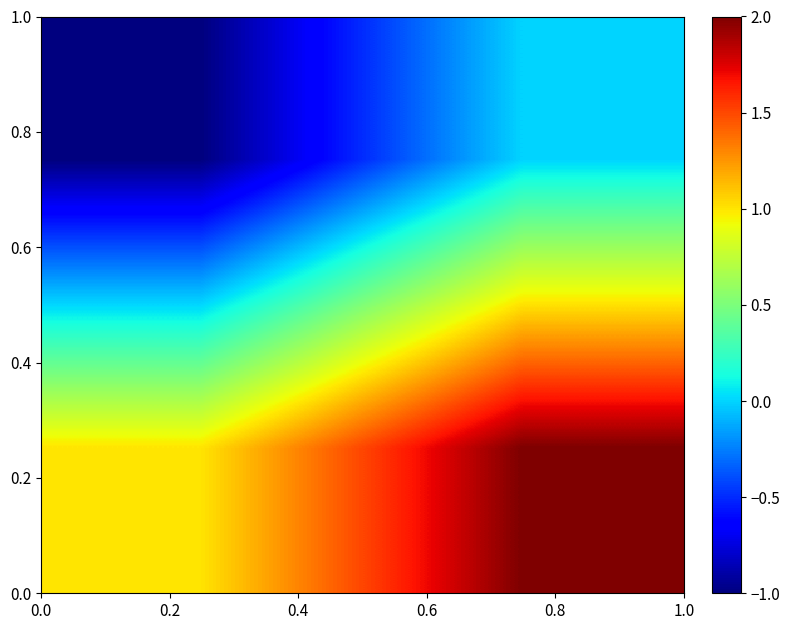

What is the smallest value displayed?

-1